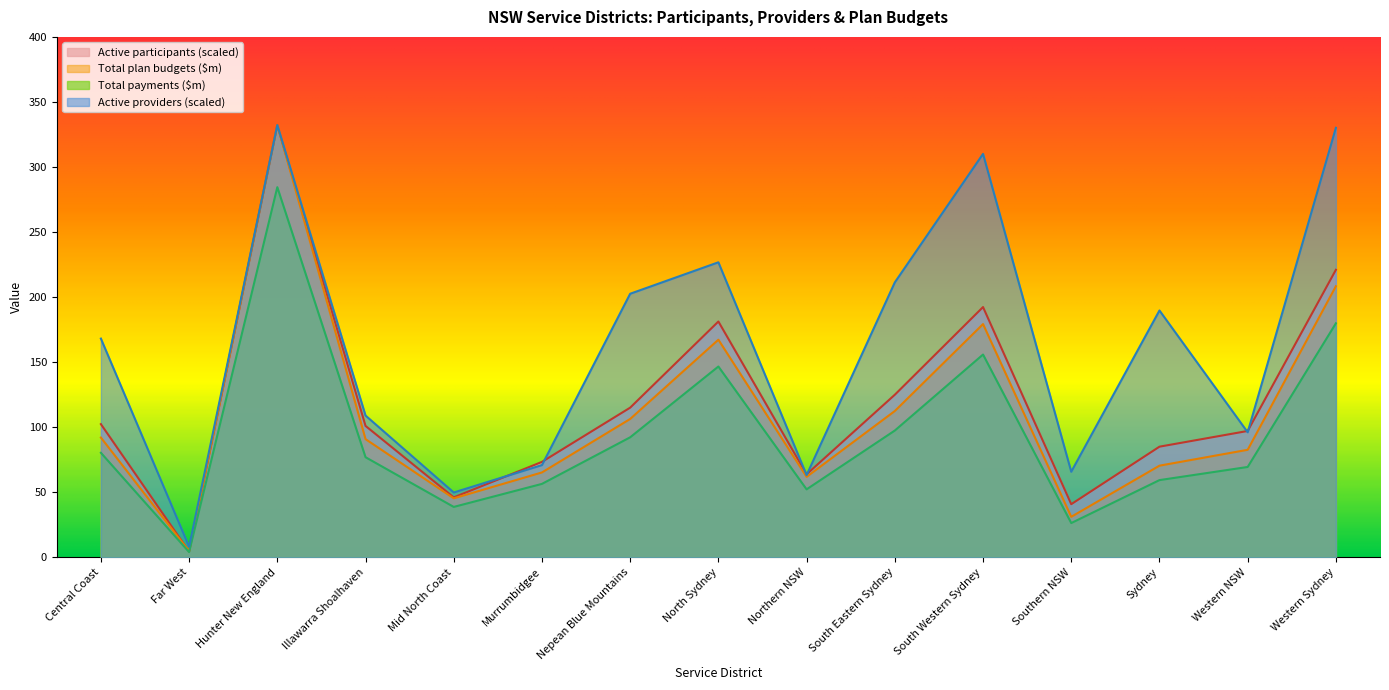

What is the approximate value of Active participants with approved plan at Far West?

4.5